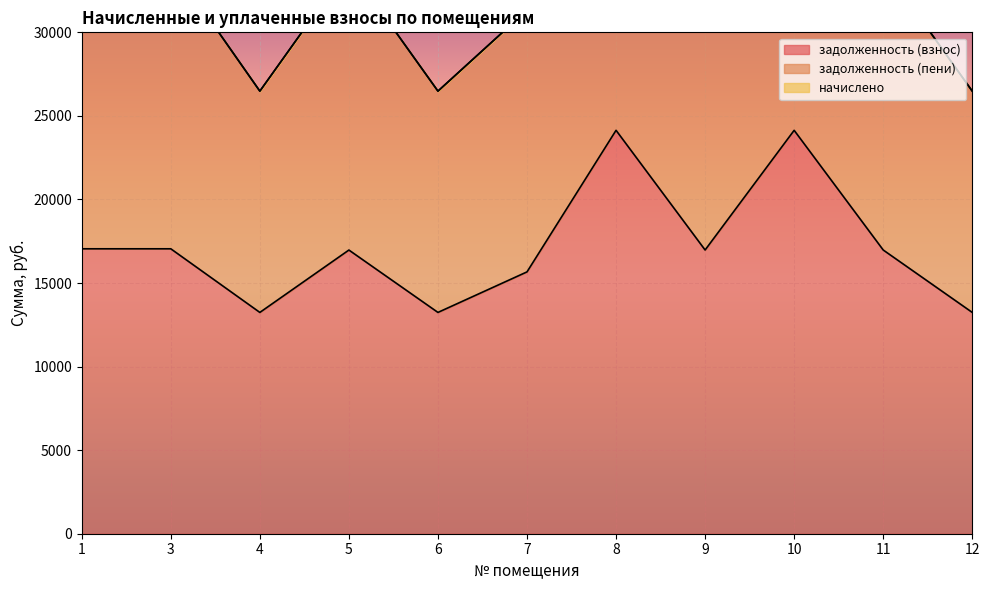

Reading right to left, what are all the values shown in this chart?

задолженность (взнос): 12=13241.2	11=16976.5	10=24137.0	9=16976.5	8=24137.7	7=15666.4	6=13241.2	5=16973.7	4=13241.2	3=17048.3	1=17048.0
задолженность (пени): 12=26482.4	11=33953.0	10=48273.9	9=33953.0	8=48275.4	7=31332.8	6=26482.4	5=33947.5	4=26482.4	3=34096.7	1=34096.1